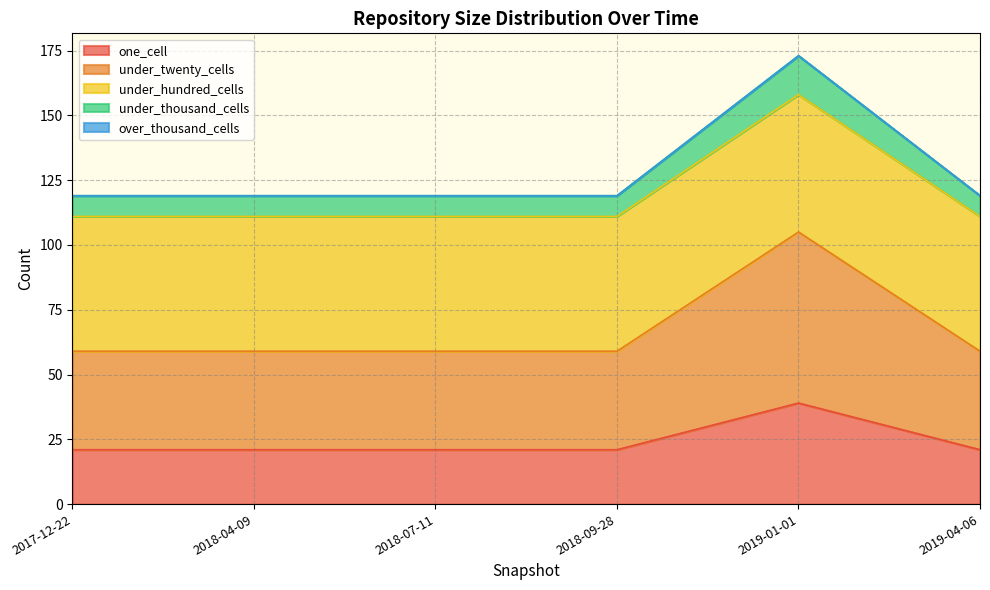

True or false: under_twenty_cells and one_cell intersect in this chart.

False